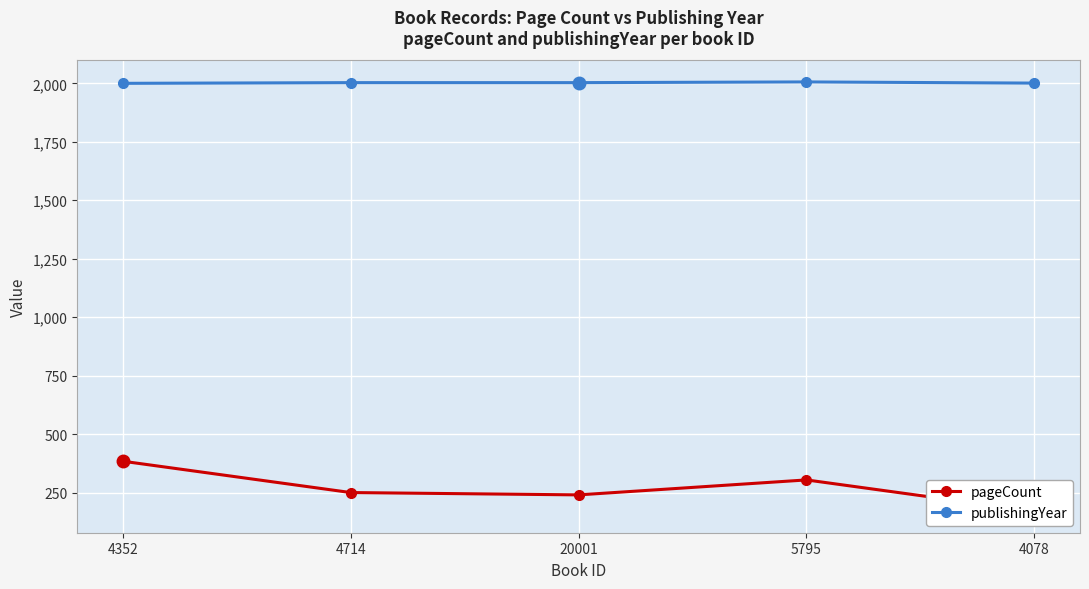

At which label is publishingYear closest to 2003?

4714